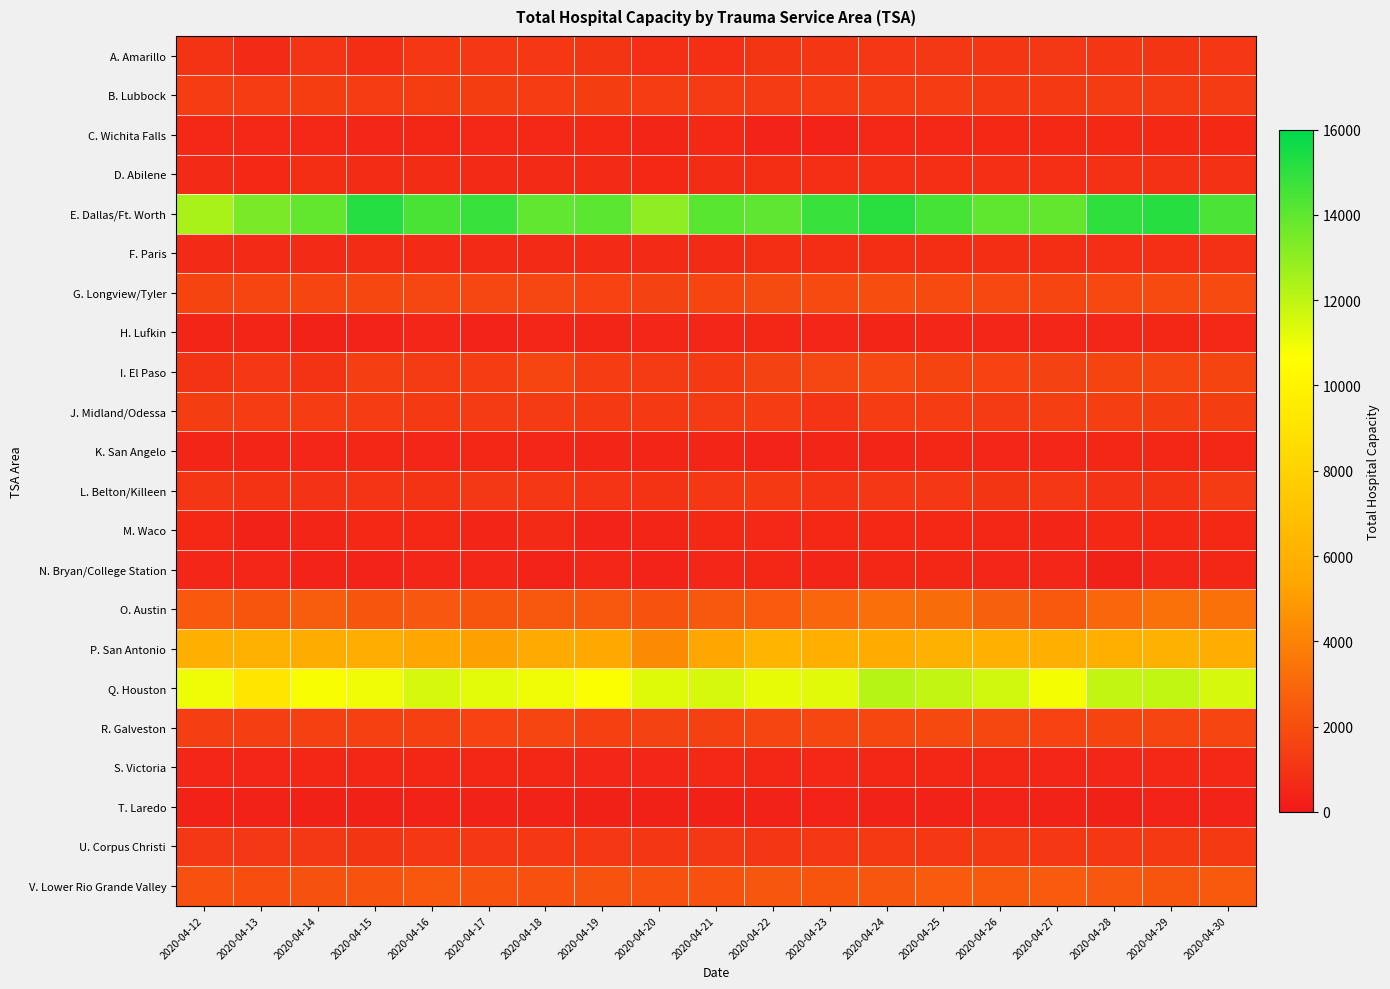

At how many categories does at least one series exceed 10655?

19